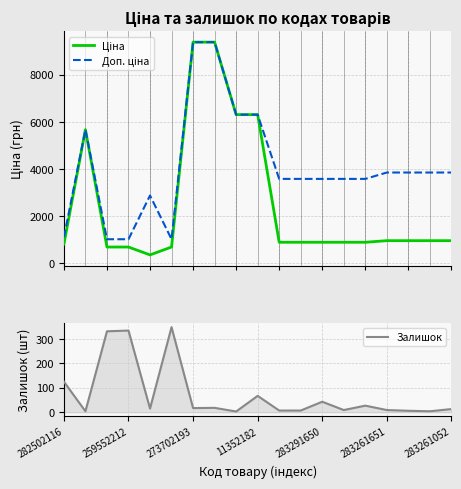

How many lines are shown in the chart?

3